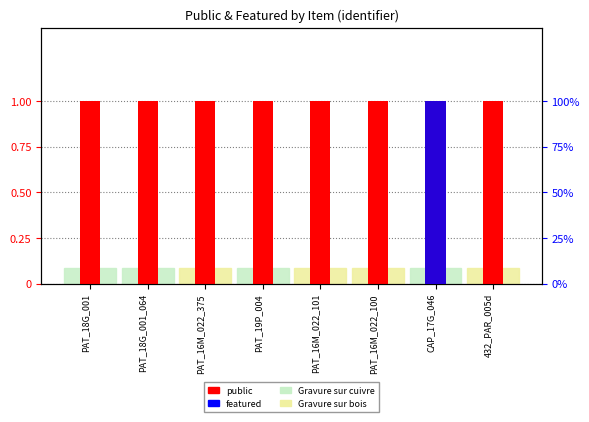

True or false: featured has a value of 0 at PAT_16M_022_101.

True